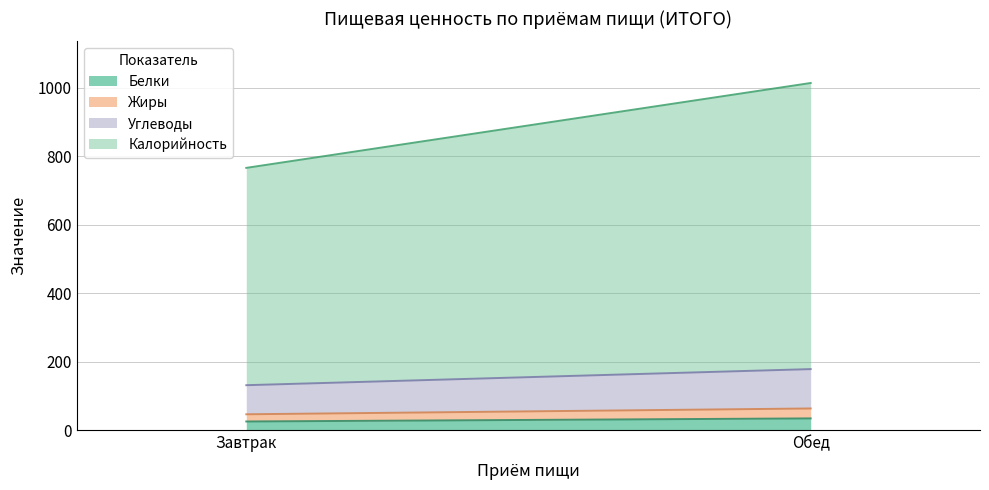

What is the sum of all Калорийность values?

1471